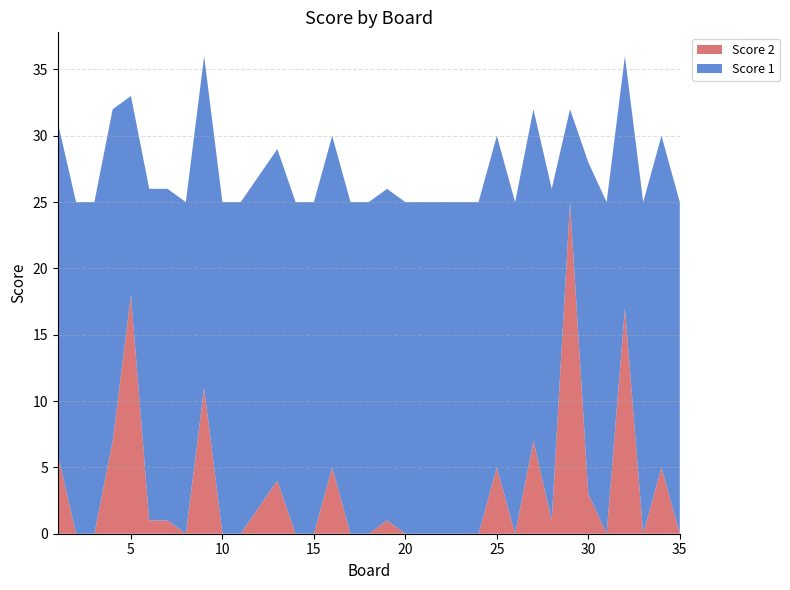

Reading right to left, list all the values displayed in this chart.

Score 1: 35=25	34=25	33=25	32=19	31=25	30=25	29=7	28=25	27=25	26=25	25=25	24=25	23=25	22=25	21=25	20=25	19=25	18=25	17=25	16=25	15=25	14=25	13=25	12=25	11=25	10=25	9=25	8=25	7=25	6=25	5=15	4=25	3=25	2=25	1=25
Score 2: 35=0	34=5	33=0	32=17	31=0	30=3	29=25	28=1	27=7	26=0	25=5	24=0	23=0	22=0	21=0	20=0	19=1	18=0	17=0	16=5	15=0	14=0	13=4	12=2	11=0	10=0	9=11	8=0	7=1	6=1	5=18	4=7	3=0	2=0	1=6